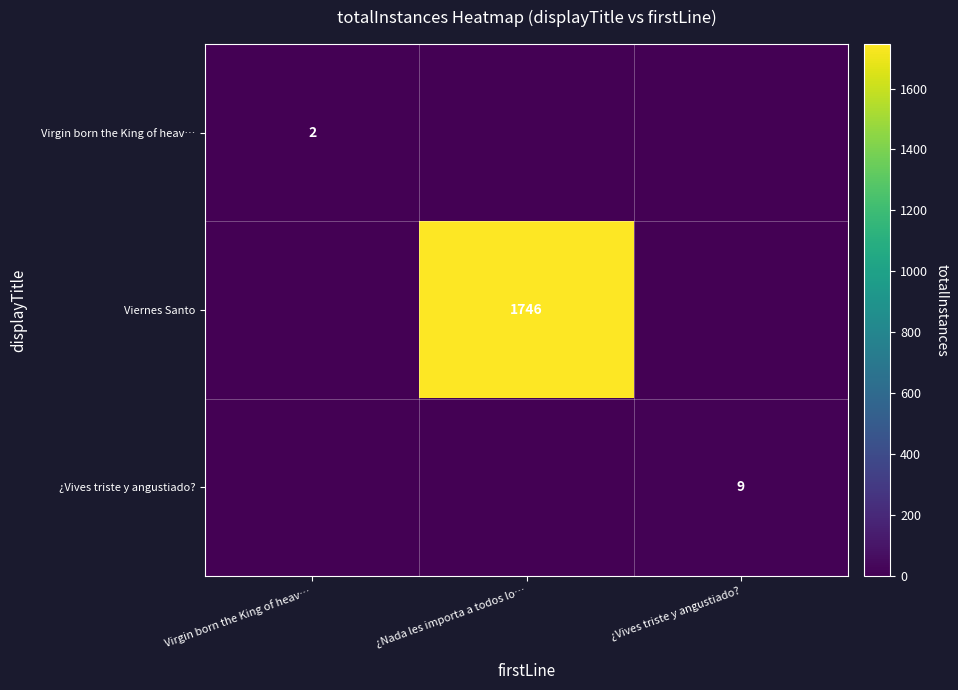

The value of Virgin born the King of heav… at Virgin born the King of heav… is 2. True or false?

True